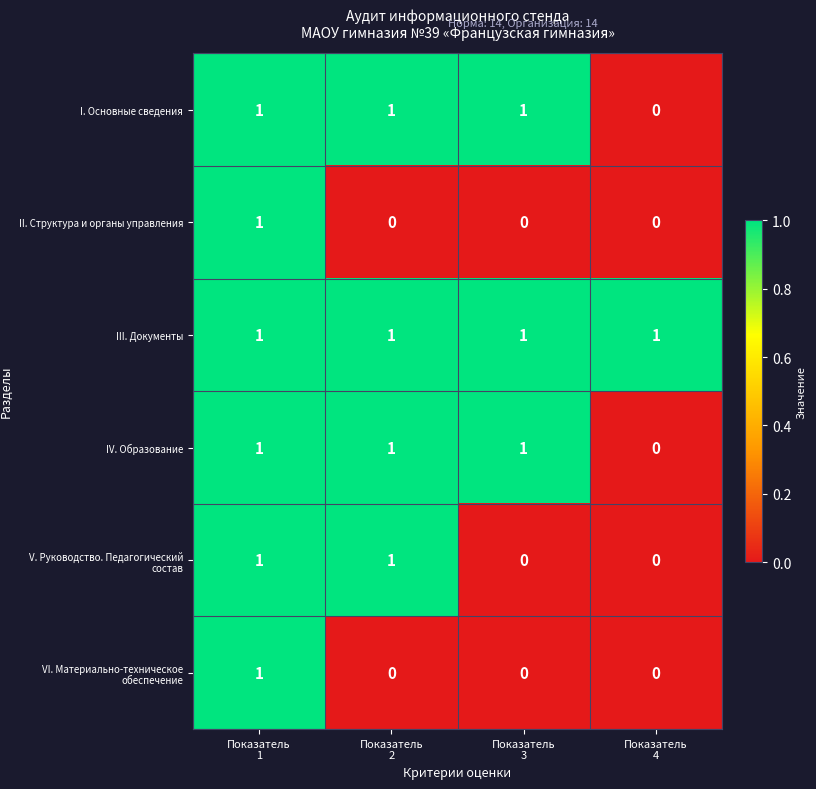

Which series has the largest total across all categories?

III. Документы